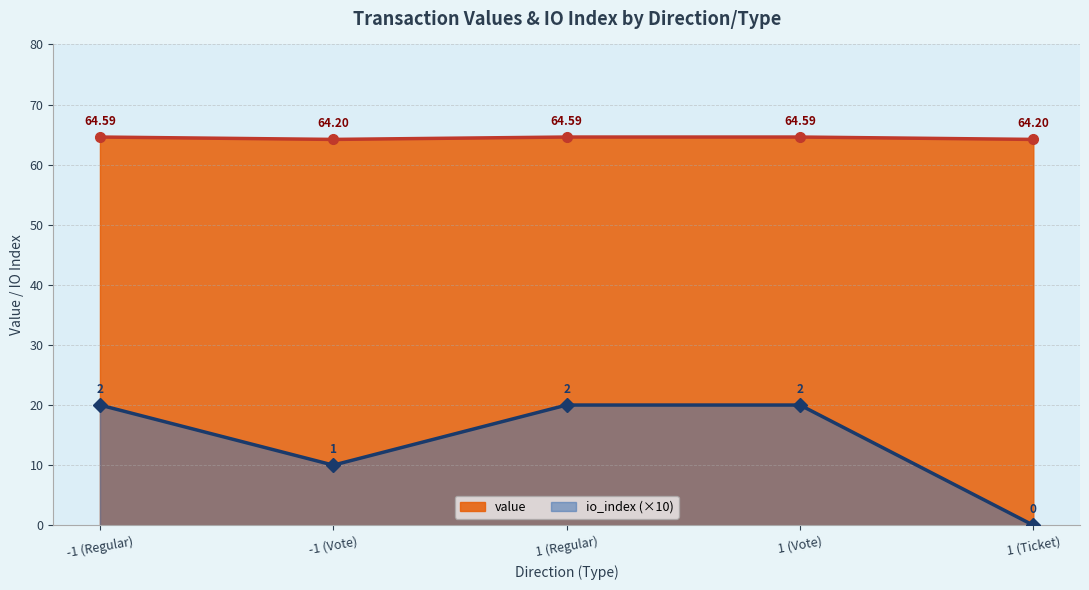

What is the total value across all series at -1 (Regular)?

84.6